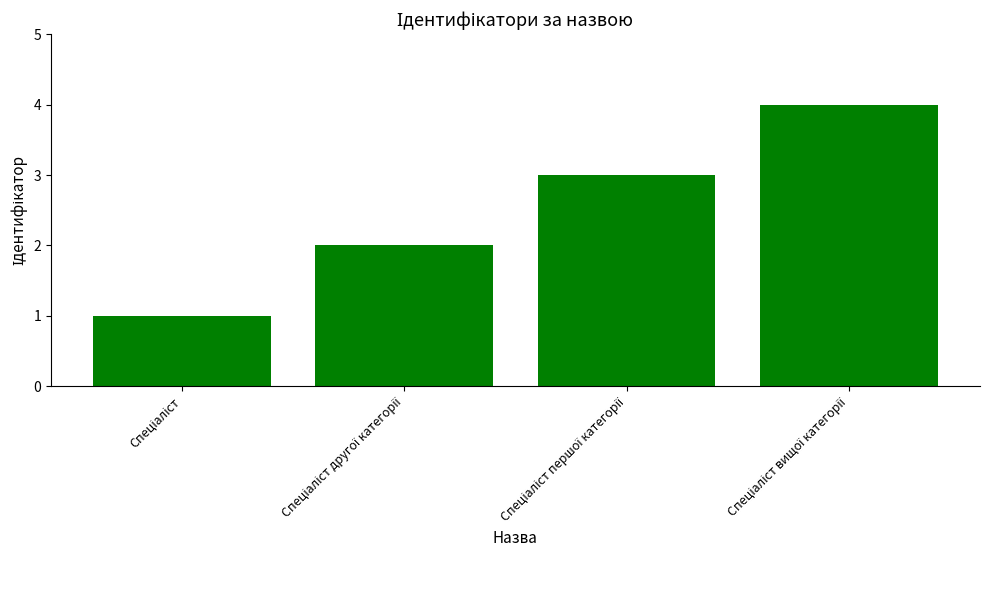

What is the sum of all values?

10